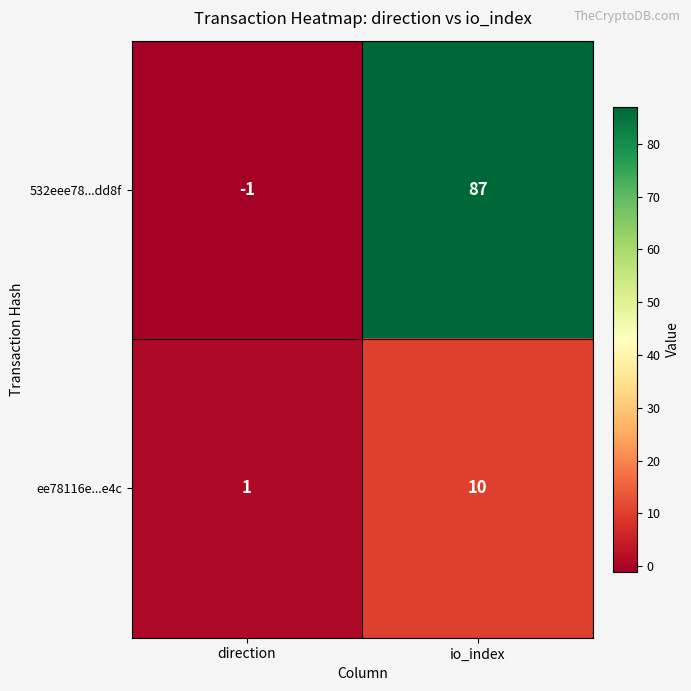

True or false: ee78116e...e4c has a value of 10 at io_index.

True